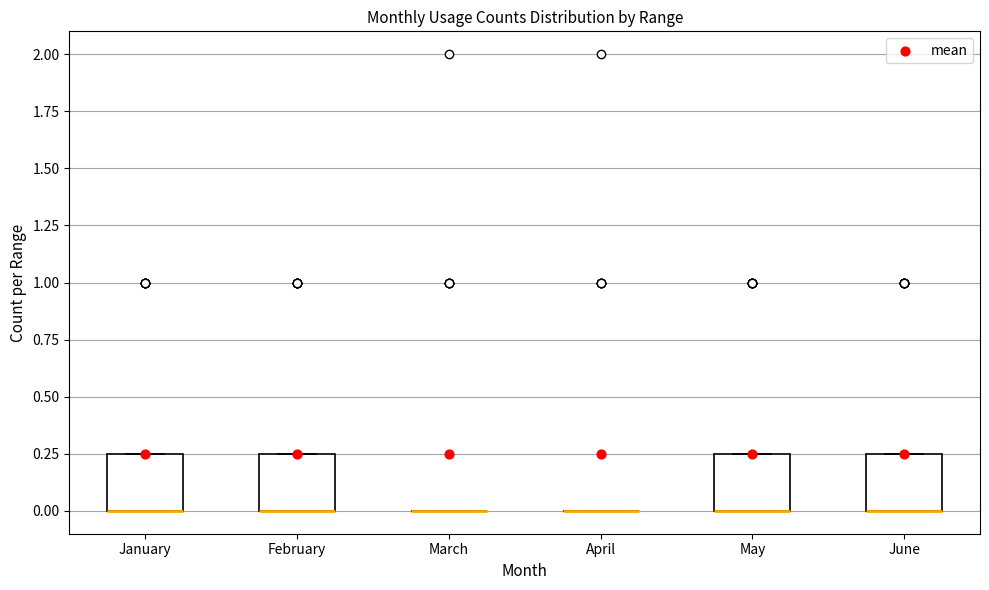

Where is the upper edge of the box for May on the y-axis? The values are not printed on the chart, so give them approximately, as read against the axis.

0.25